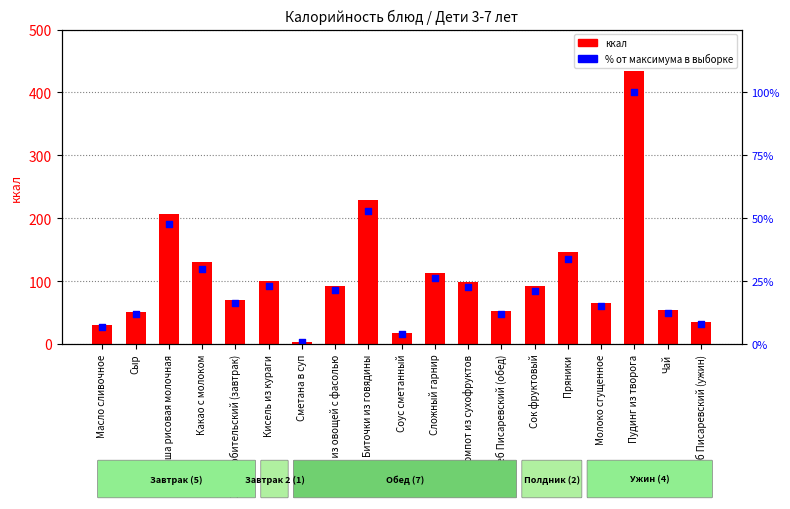

At which category is the sum across all series the highest?

Пудинг из творога